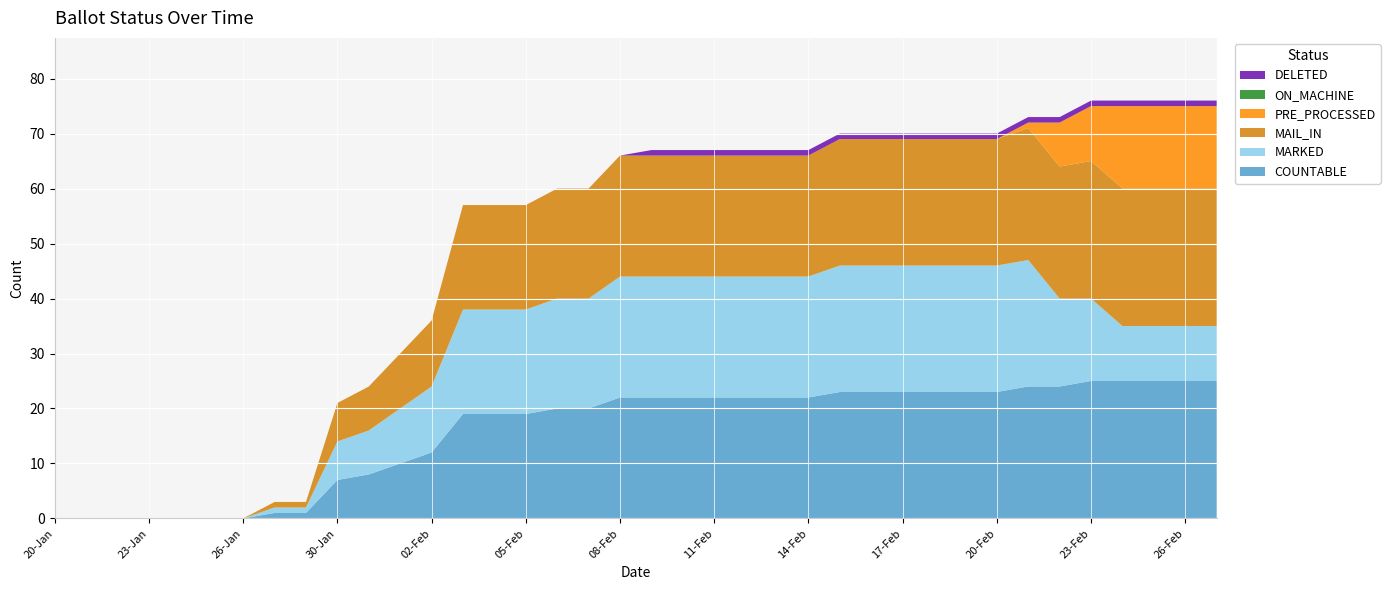

Reading left to right, what are all the values shown in this chart?

COUNTABLE: 20-Jan=0	21-Jan=0	22-Jan=0	23-Jan=0	24-Jan=0	25-Jan=0	26-Jan=0	27-Jan=1	29-Jan=1	30-Jan=7	31-Jan=8	01-Feb=10	02-Feb=12	03-Feb=19	04-Feb=19	05-Feb=19	06-Feb=20	07-Feb=20	08-Feb=22	09-Feb=22	10-Feb=22	11-Feb=22	12-Feb=22	13-Feb=22	14-Feb=22	15-Feb=23	16-Feb=23	17-Feb=23	18-Feb=23	19-Feb=23	20-Feb=23	21-Feb=24	22-Feb=24	23-Feb=25	24-Feb=25	25-Feb=25	26-Feb=25	27-Feb=25
MARKED: 20-Jan=0	21-Jan=0	22-Jan=0	23-Jan=0	24-Jan=0	25-Jan=0	26-Jan=0	27-Jan=1	29-Jan=1	30-Jan=7	31-Jan=8	01-Feb=10	02-Feb=12	03-Feb=19	04-Feb=19	05-Feb=19	06-Feb=20	07-Feb=20	08-Feb=22	09-Feb=22	10-Feb=22	11-Feb=22	12-Feb=22	13-Feb=22	14-Feb=22	15-Feb=23	16-Feb=23	17-Feb=23	18-Feb=23	19-Feb=23	20-Feb=23	21-Feb=23	22-Feb=16	23-Feb=15	24-Feb=10	25-Feb=10	26-Feb=10	27-Feb=10
MAIL_IN: 20-Jan=0	21-Jan=0	22-Jan=0	23-Jan=0	24-Jan=0	25-Jan=0	26-Jan=0	27-Jan=1	29-Jan=1	30-Jan=7	31-Jan=8	01-Feb=10	02-Feb=12	03-Feb=19	04-Feb=19	05-Feb=19	06-Feb=20	07-Feb=20	08-Feb=22	09-Feb=22	10-Feb=22	11-Feb=22	12-Feb=22	13-Feb=22	14-Feb=22	15-Feb=23	16-Feb=23	17-Feb=23	18-Feb=23	19-Feb=23	20-Feb=23	21-Feb=24	22-Feb=24	23-Feb=25	24-Feb=25	25-Feb=25	26-Feb=25	27-Feb=25
PRE_PROCESSED: 20-Jan=0	21-Jan=0	22-Jan=0	23-Jan=0	24-Jan=0	25-Jan=0	26-Jan=0	27-Jan=0	29-Jan=0	30-Jan=0	31-Jan=0	01-Feb=0	02-Feb=0	03-Feb=0	04-Feb=0	05-Feb=0	06-Feb=0	07-Feb=0	08-Feb=0	09-Feb=0	10-Feb=0	11-Feb=0	12-Feb=0	13-Feb=0	14-Feb=0	15-Feb=0	16-Feb=0	17-Feb=0	18-Feb=0	19-Feb=0	20-Feb=0	21-Feb=1	22-Feb=8	23-Feb=10	24-Feb=15	25-Feb=15	26-Feb=15	27-Feb=15
ON_MACHINE: 20-Jan=0	21-Jan=0	22-Jan=0	23-Jan=0	24-Jan=0	25-Jan=0	26-Jan=0	27-Jan=0	29-Jan=0	30-Jan=0	31-Jan=0	01-Feb=0	02-Feb=0	03-Feb=0	04-Feb=0	05-Feb=0	06-Feb=0	07-Feb=0	08-Feb=0	09-Feb=0	10-Feb=0	11-Feb=0	12-Feb=0	13-Feb=0	14-Feb=0	15-Feb=0	16-Feb=0	17-Feb=0	18-Feb=0	19-Feb=0	20-Feb=0	21-Feb=0	22-Feb=0	23-Feb=0	24-Feb=0	25-Feb=0	26-Feb=0	27-Feb=0
DELETED: 20-Jan=0	21-Jan=0	22-Jan=0	23-Jan=0	24-Jan=0	25-Jan=0	26-Jan=0	27-Jan=0	29-Jan=0	30-Jan=0	31-Jan=0	01-Feb=0	02-Feb=0	03-Feb=0	04-Feb=0	05-Feb=0	06-Feb=0	07-Feb=0	08-Feb=0	09-Feb=1	10-Feb=1	11-Feb=1	12-Feb=1	13-Feb=1	14-Feb=1	15-Feb=1	16-Feb=1	17-Feb=1	18-Feb=1	19-Feb=1	20-Feb=1	21-Feb=1	22-Feb=1	23-Feb=1	24-Feb=1	25-Feb=1	26-Feb=1	27-Feb=1